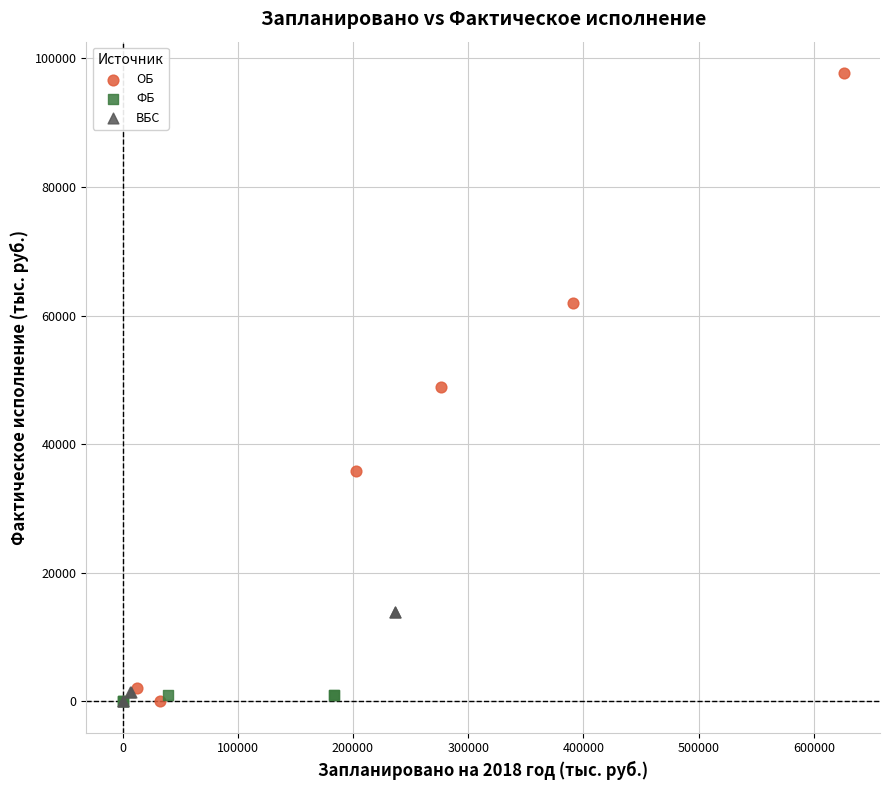

Which series has the widest spread of Y values?

ОБ